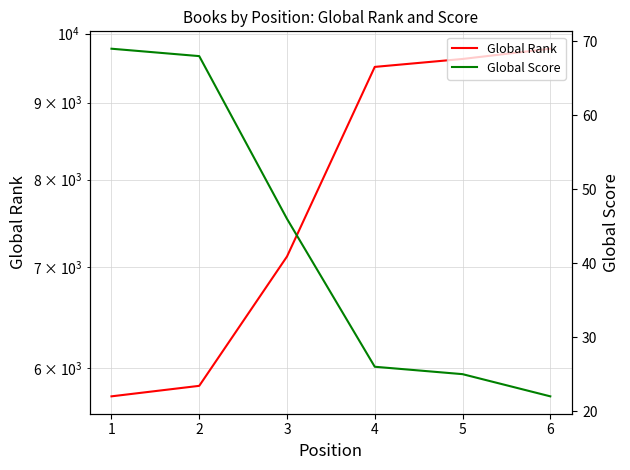

True or false: Global Score has more than 0 interior local peaks.

False